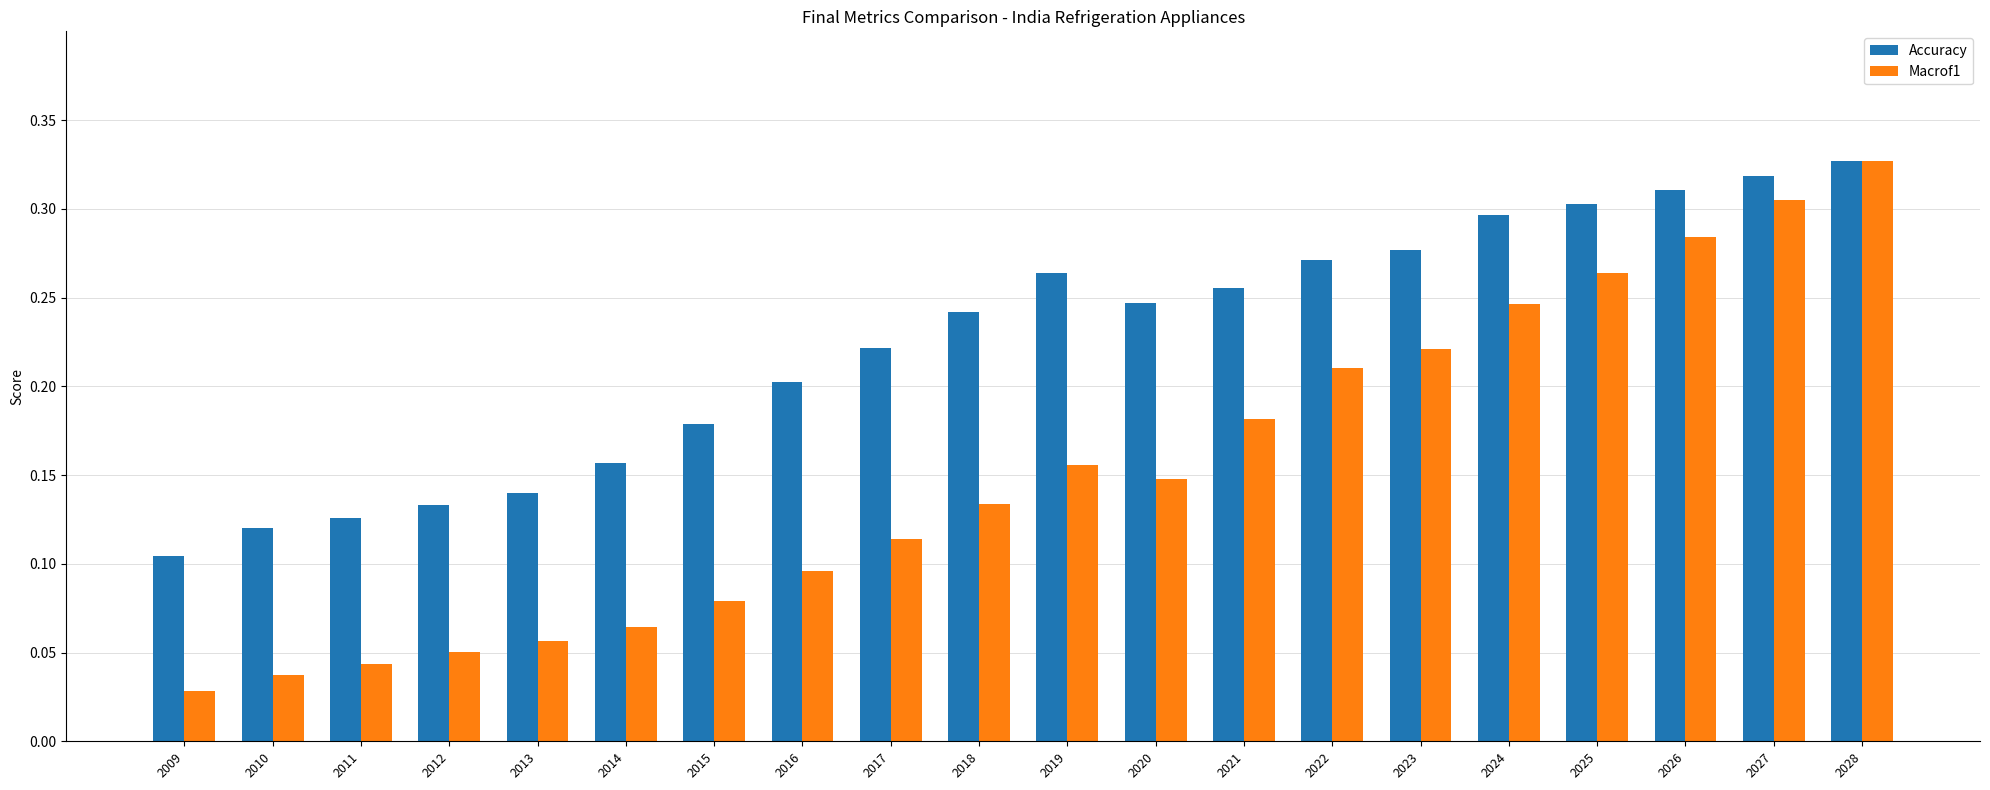

Between 2017 and 2020, which series saw the biggest shift?

Macrof1